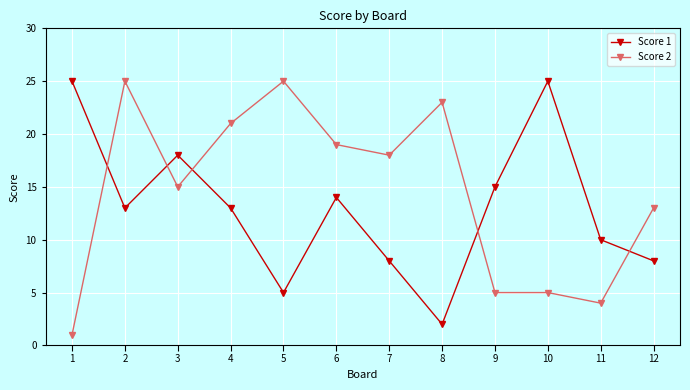

The value of Score 2 at 3 is 15. True or false?

True